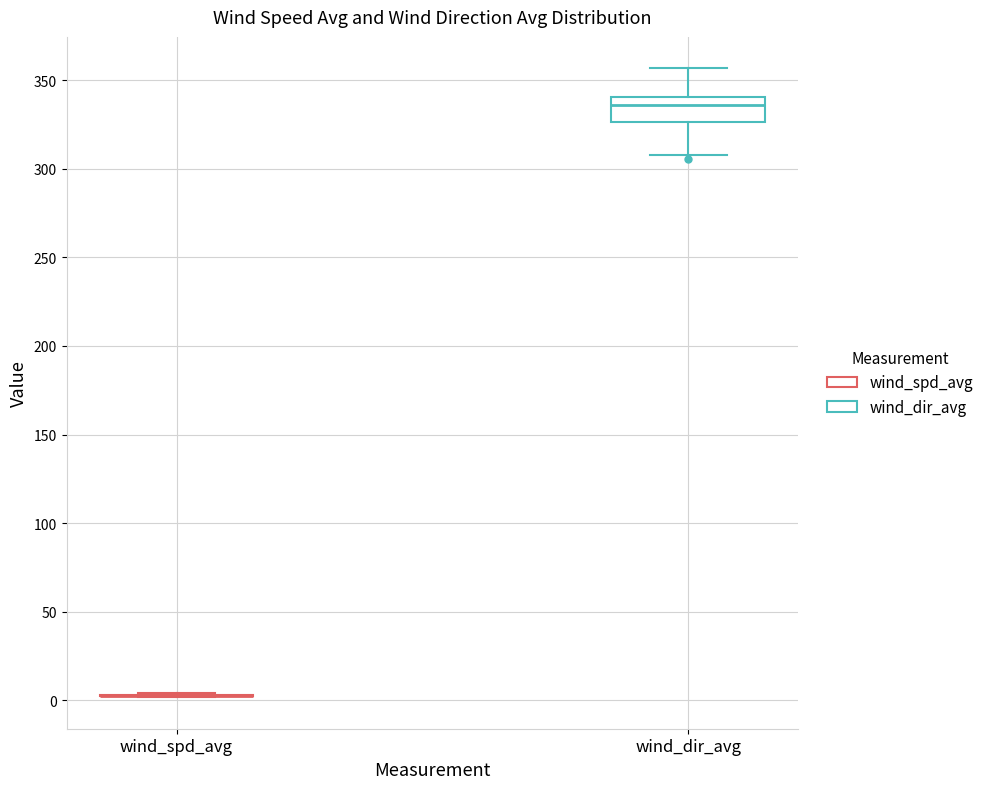

Which box is the tallest, from its lower edge to its upper edge?

wind_dir_avg